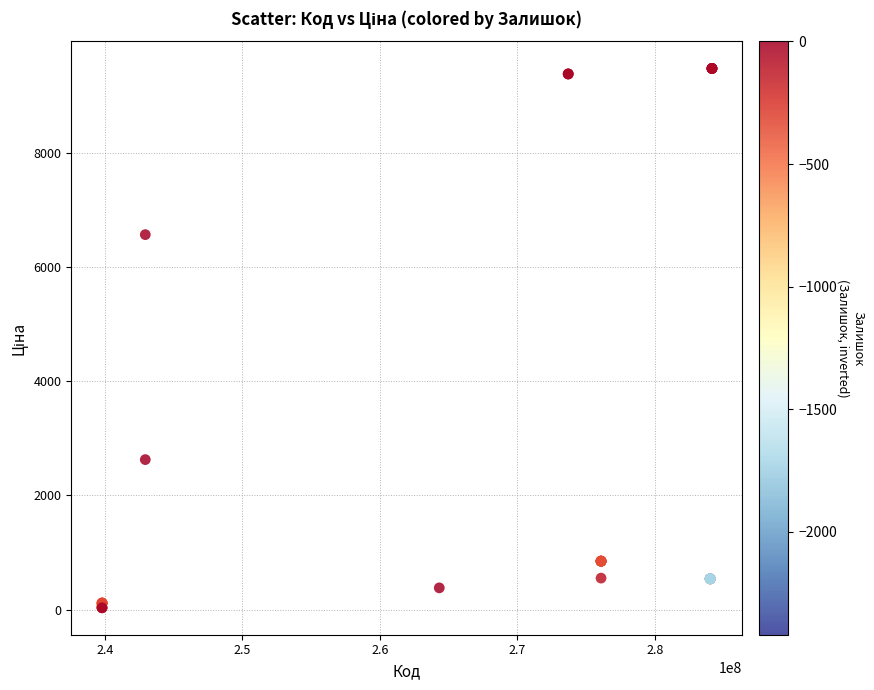

What Y value in the scatter plot is closest to 4756?

6568.8